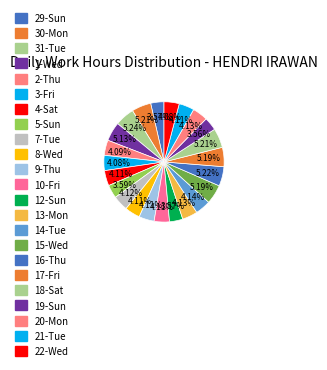

Count the number of slices in the pie.

23